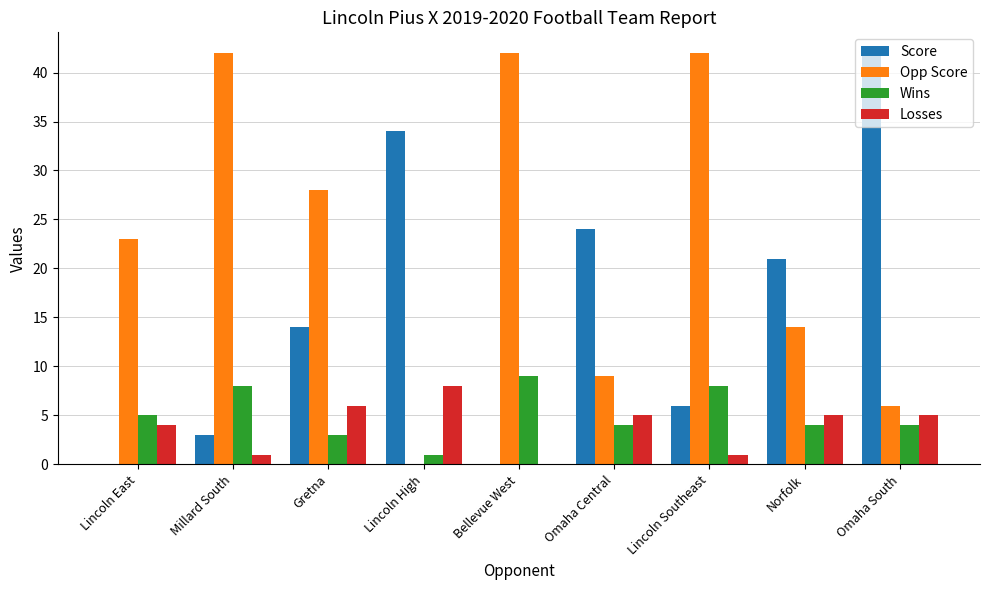

Which series has the largest total across all categories?

Opp Score